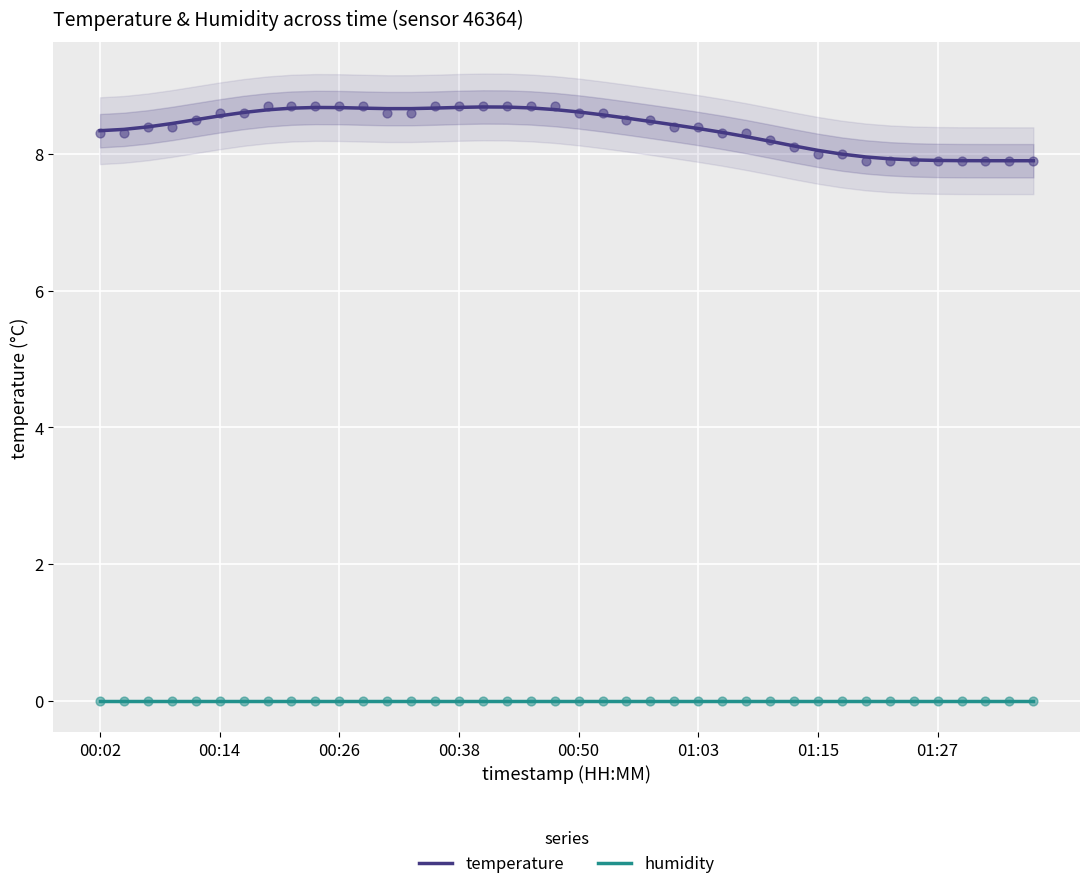

What are all the series names shown in the legend?

temperature, humidity